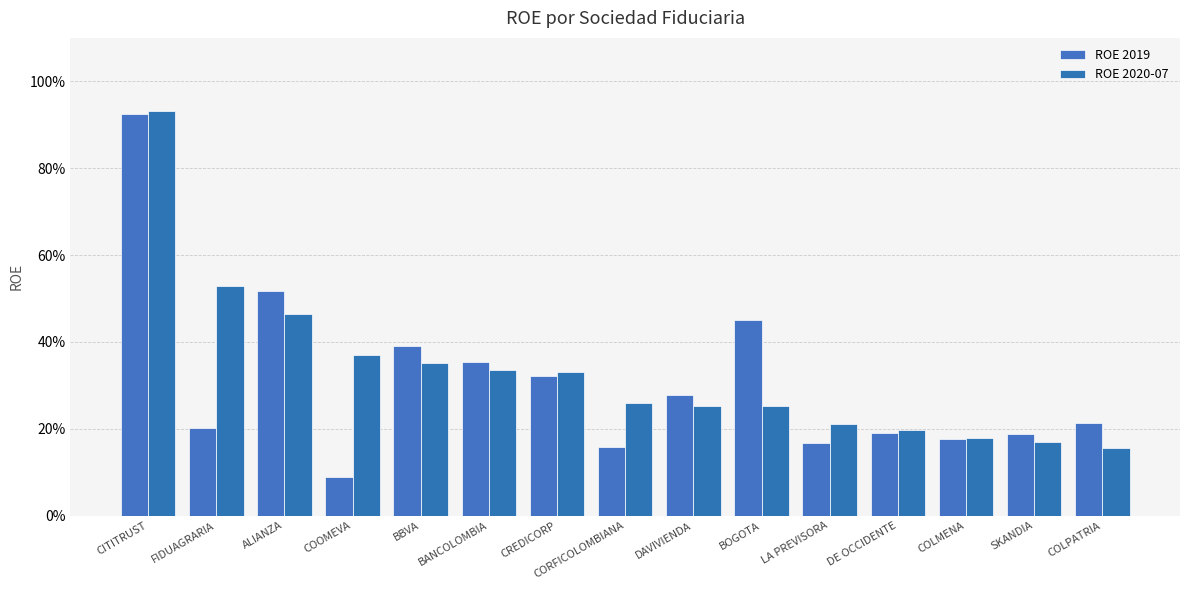

Does the chart contain stacked bars?

No